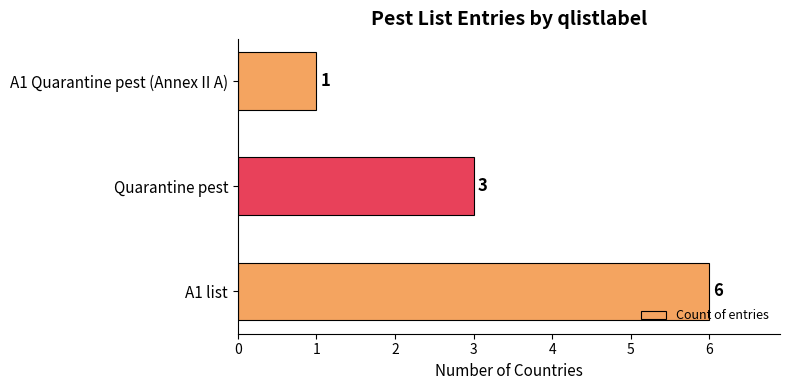

Does the chart contain stacked bars?

No